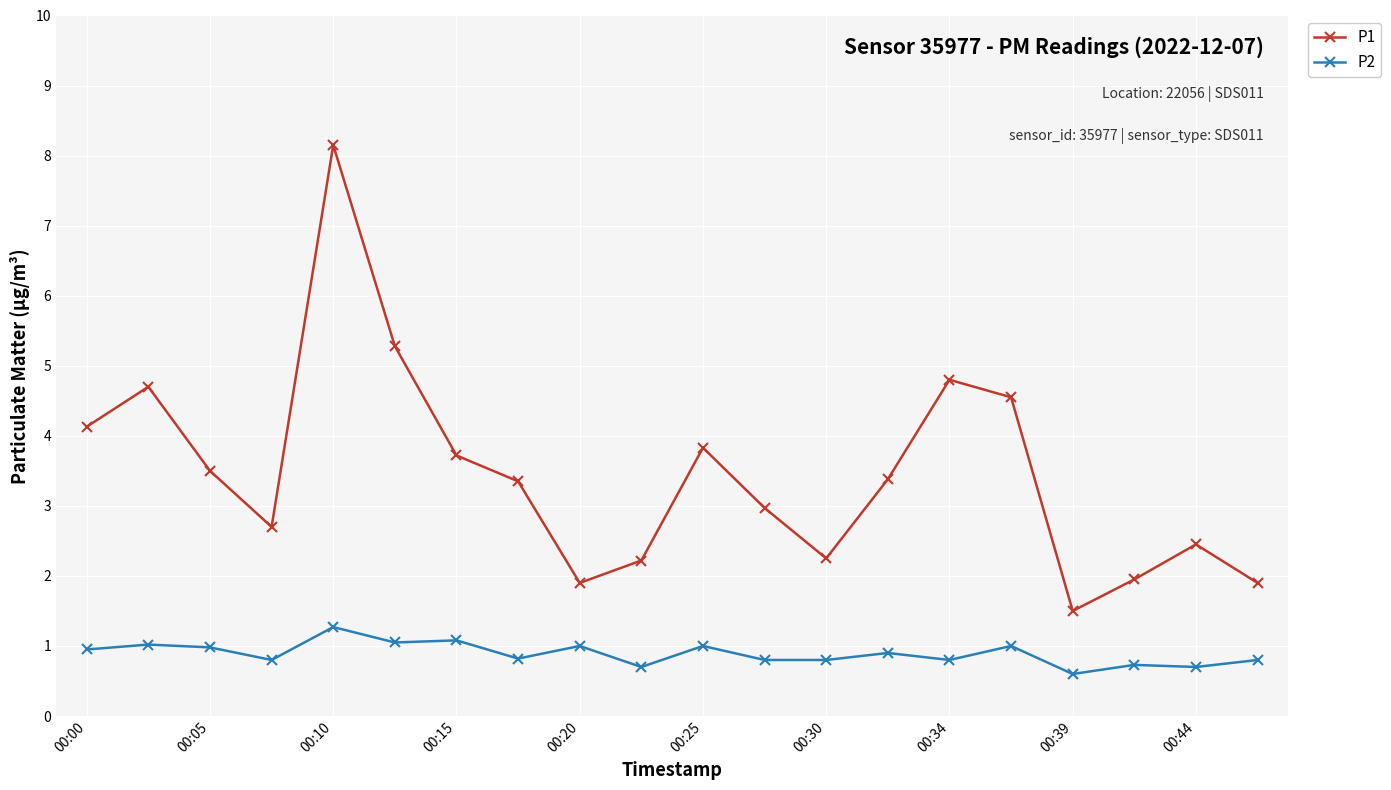

List the series in order of their overall mean, highest first.

P1, P2